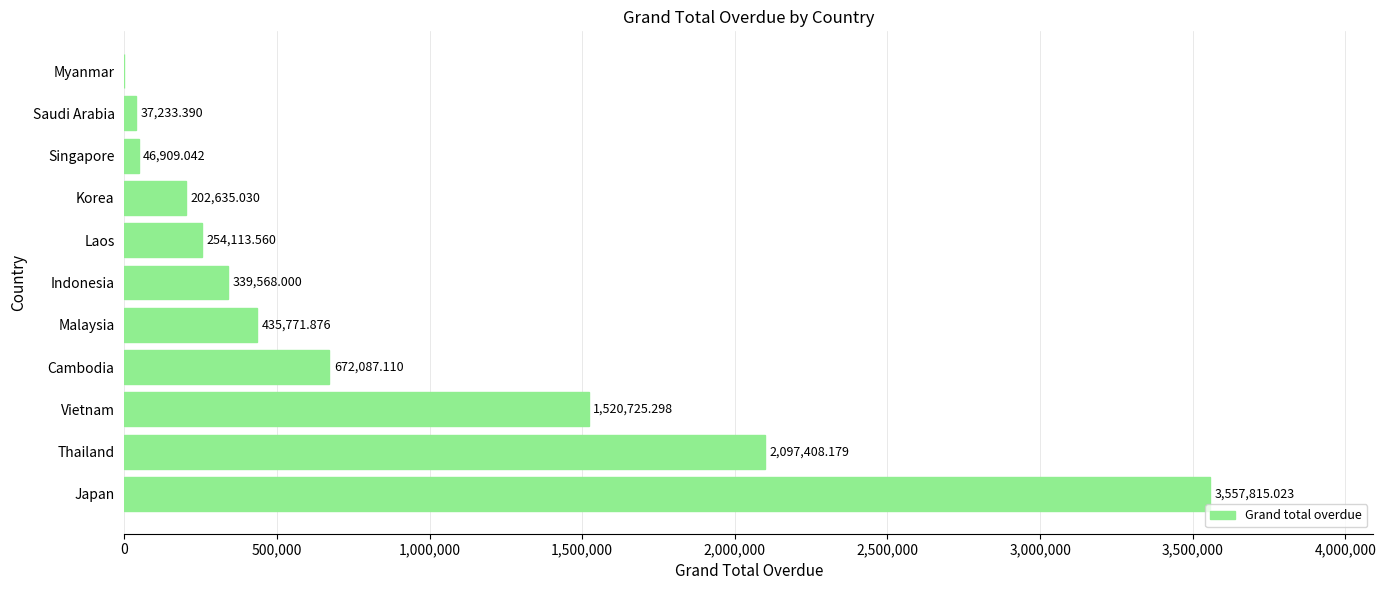

What is the greatest value displayed?

3557815.0